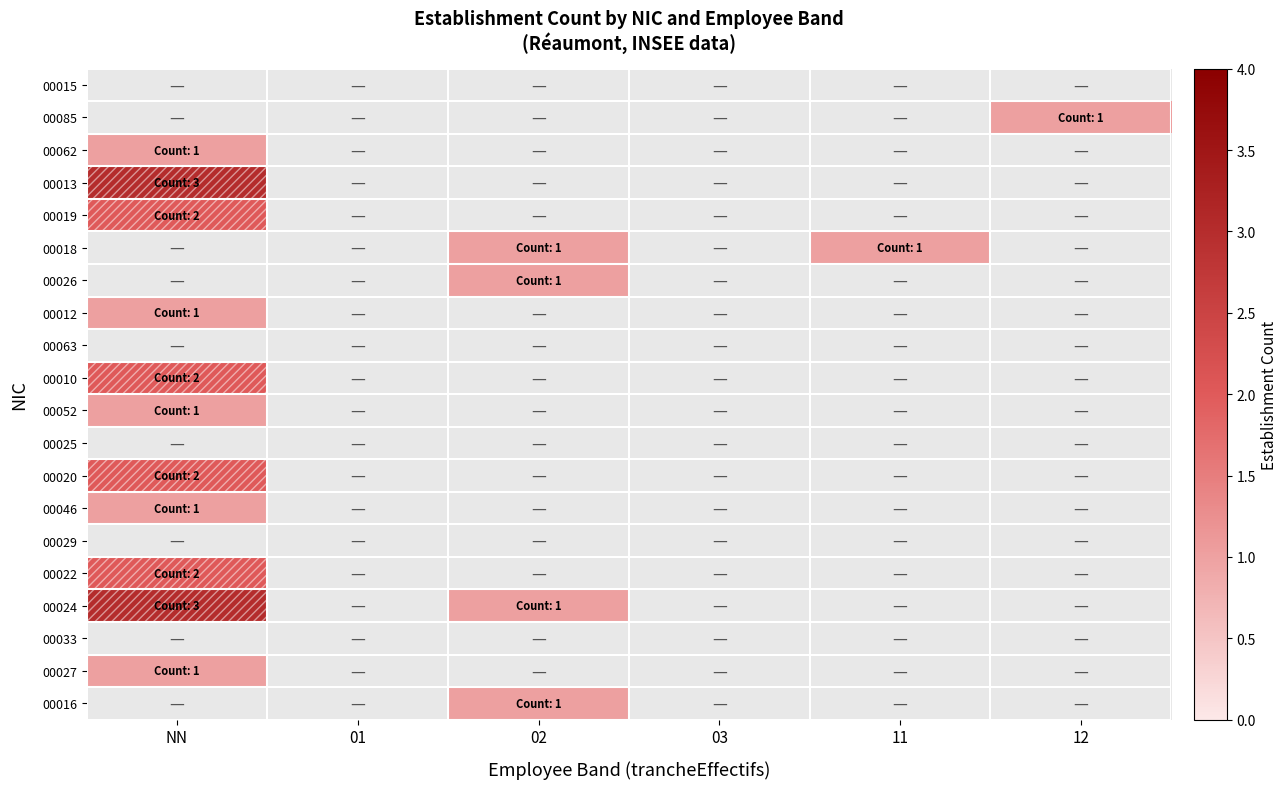

The 00052 series shows 1.7 at NN. True or false?

False